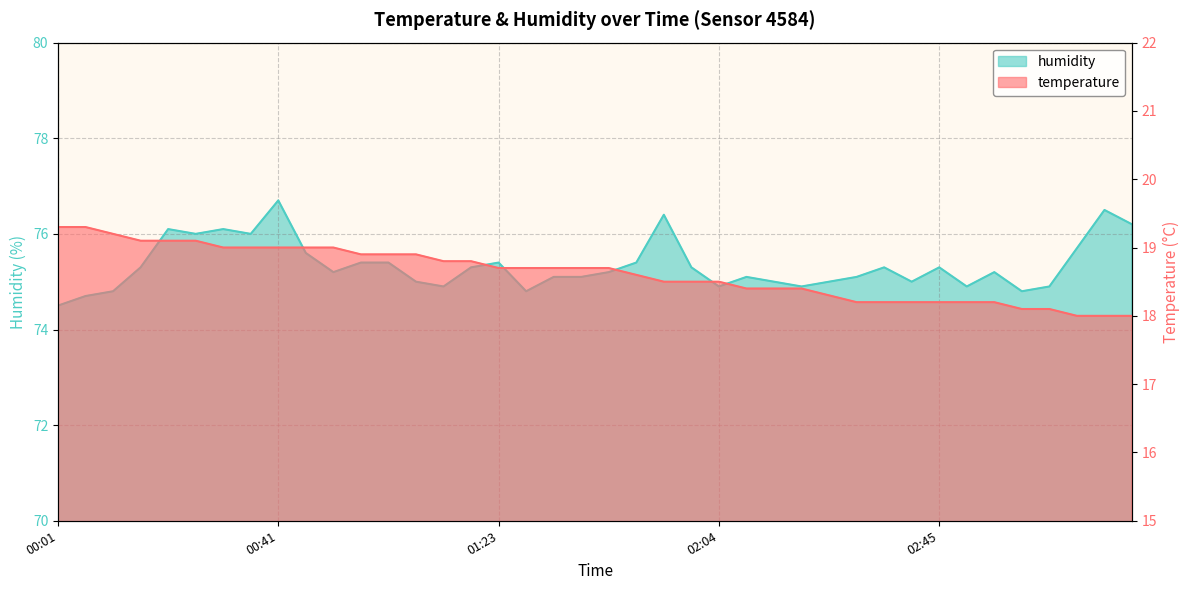

How many interior local peaks does the humidity series have?

10